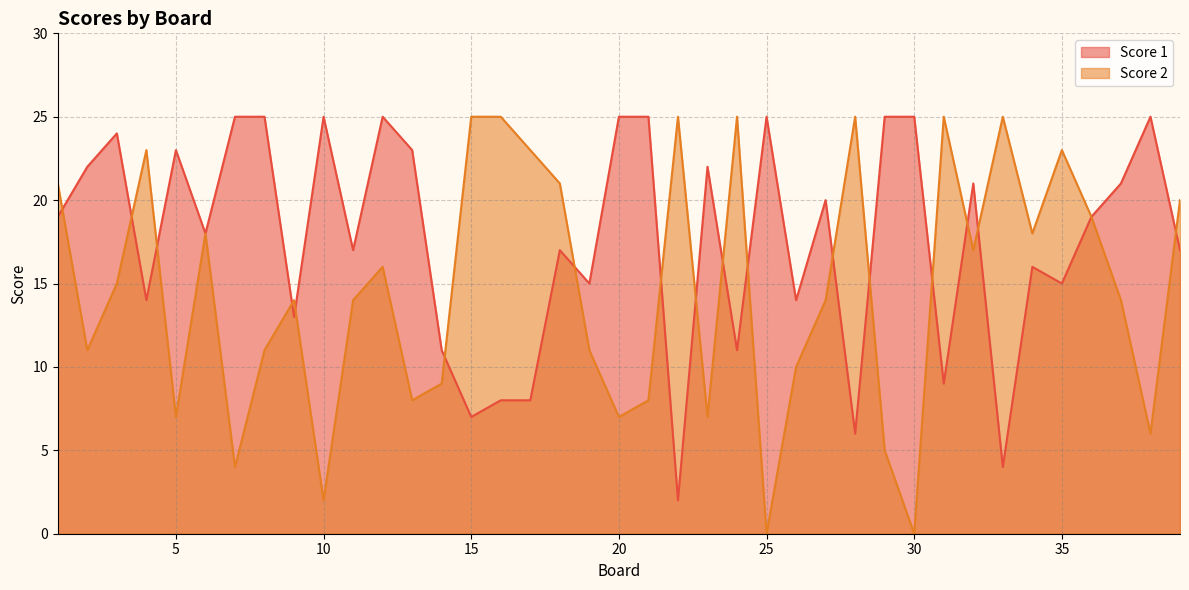

Between which two adjacent categories do Score 2 and Score 1 first intersect?

1 and 2